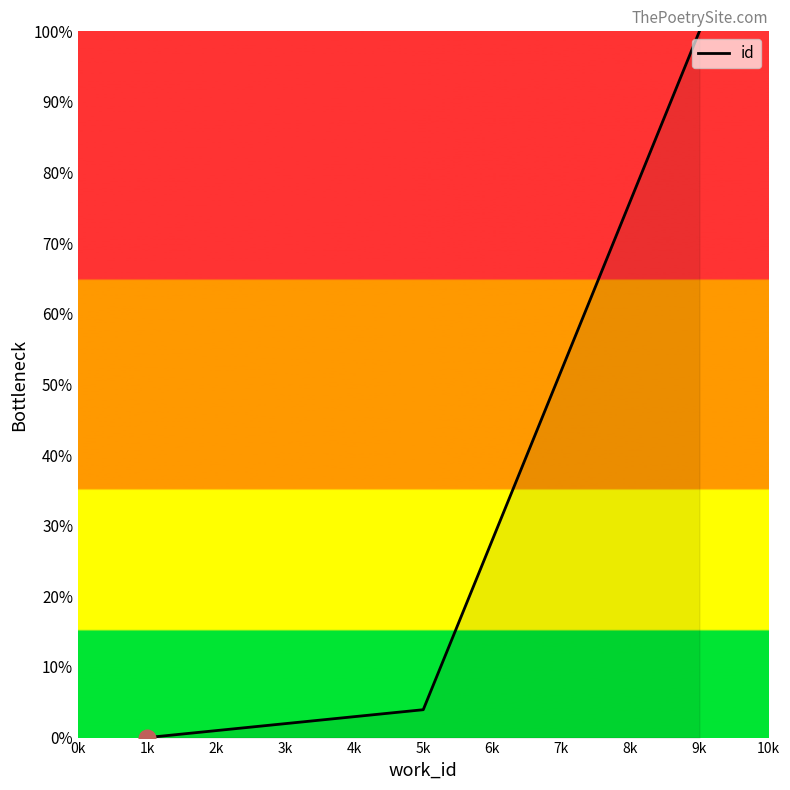

Between 1k and 9k, which is larger?

9k